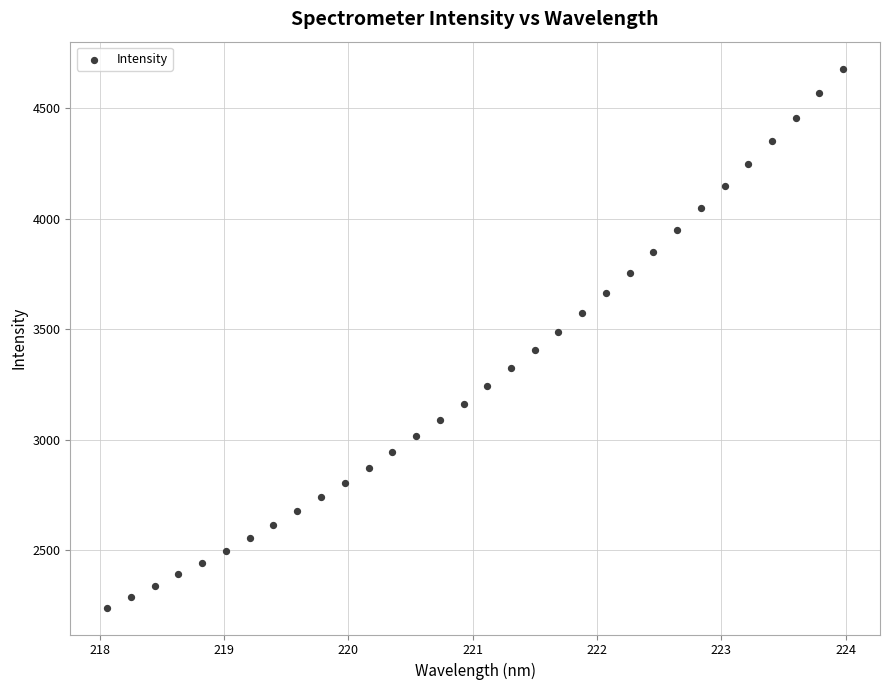

What Y value in the scatter plot is closest to 3459?

3485.9